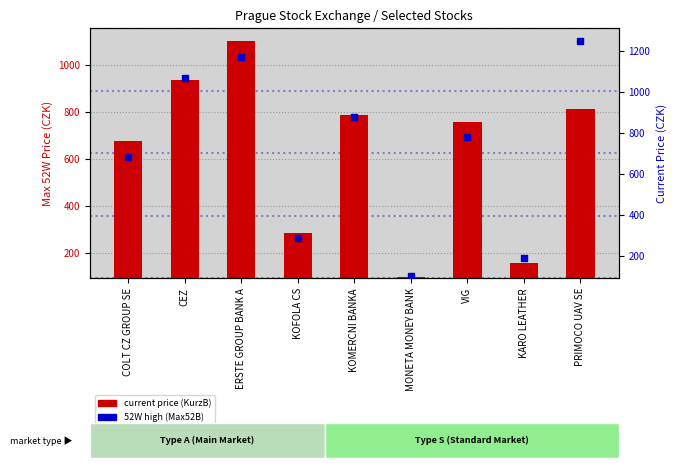

Which series contains the lowest Y value?

current price (KurzB)